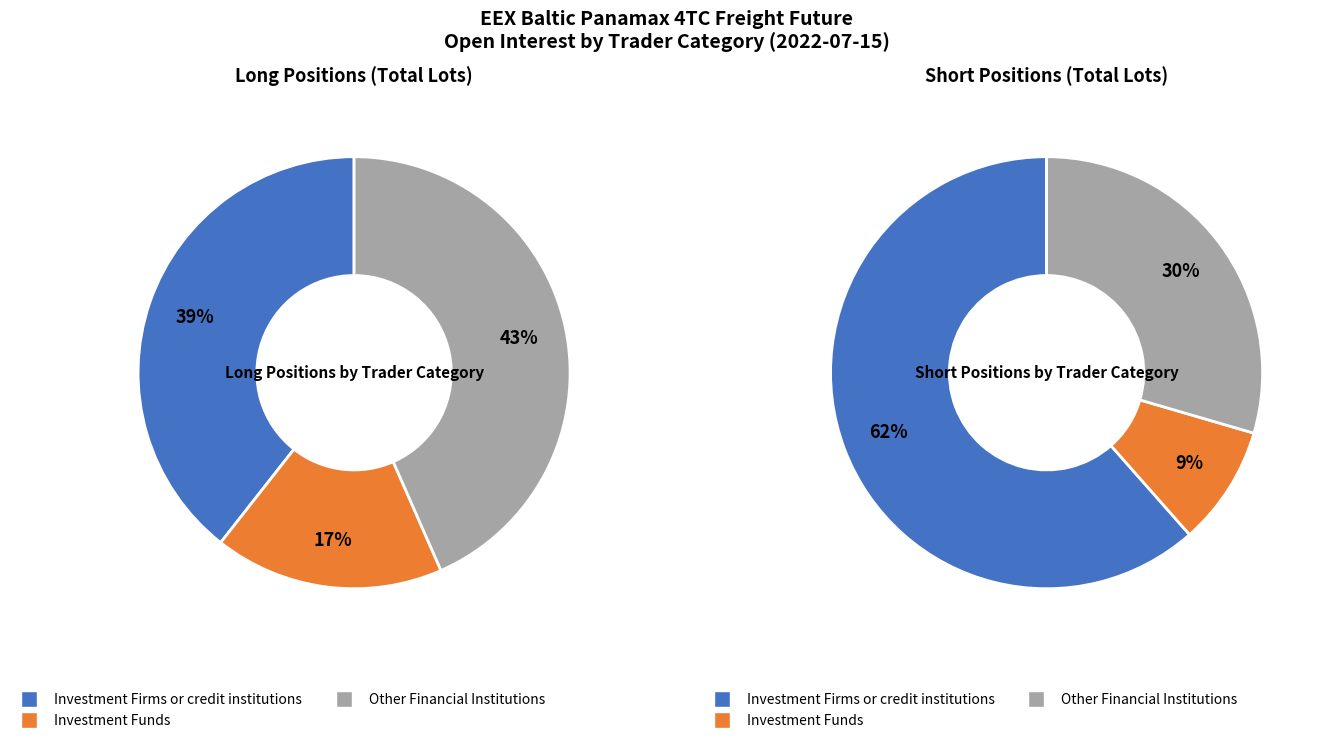

Does any single category account for the majority?

No